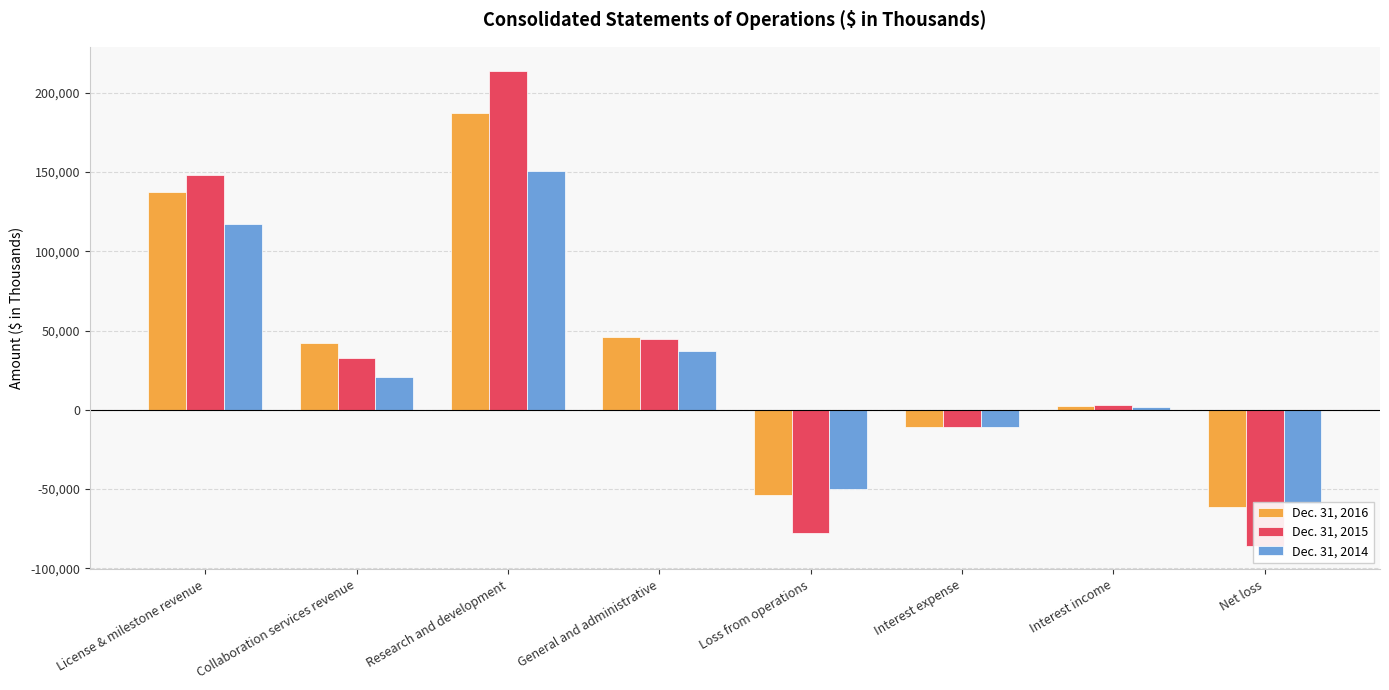

How many data points in Dec. 31, 2016 are above 42225?

3